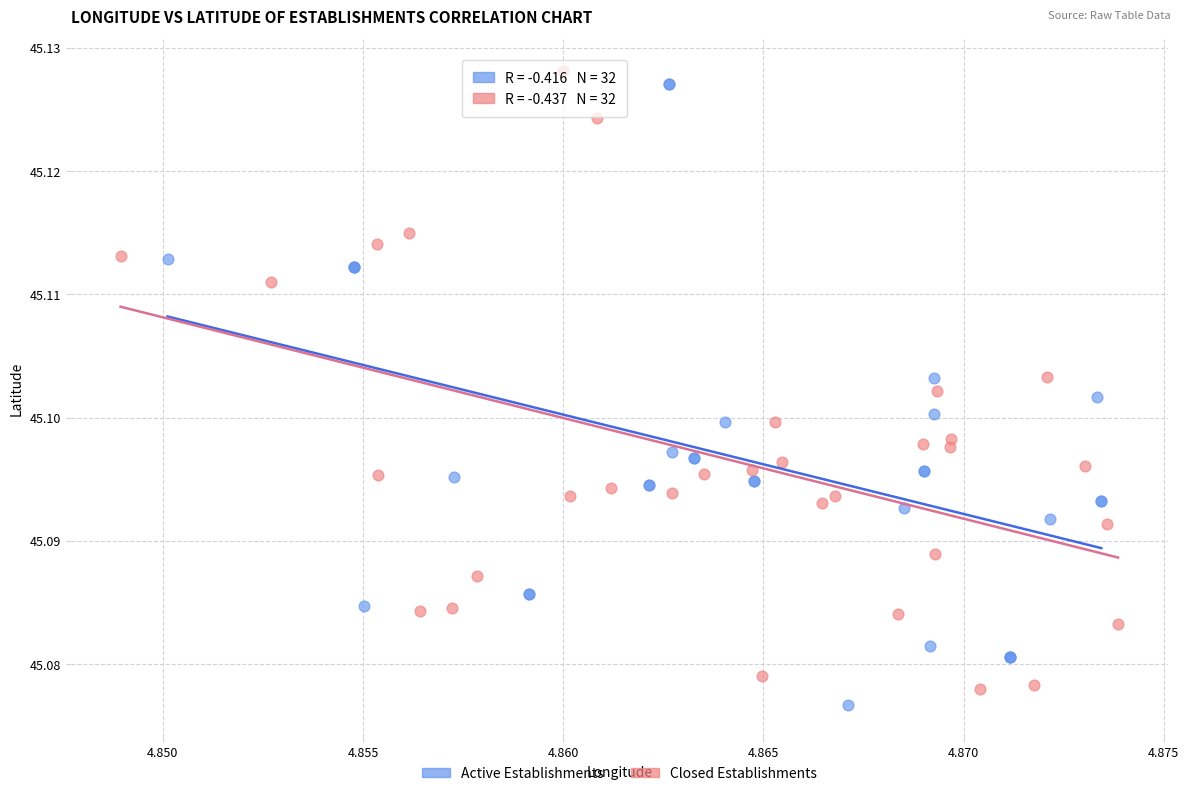

Which series reaches the maximum Y coordinate?

Closed Establishments